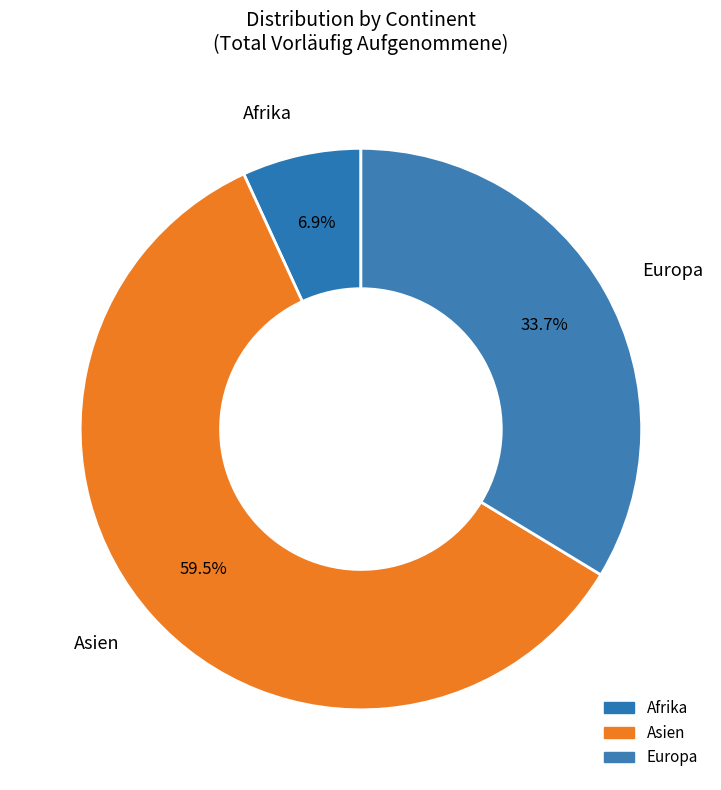

How many segments does this pie chart have?

3